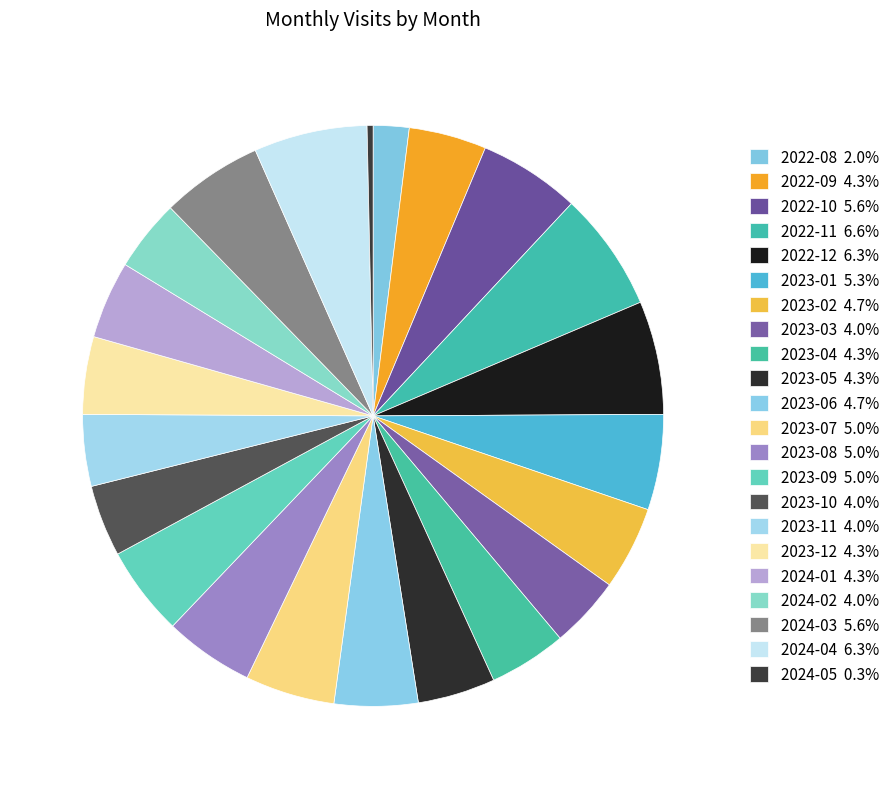

How much of the chart is everything except 2023-02?

95.3%